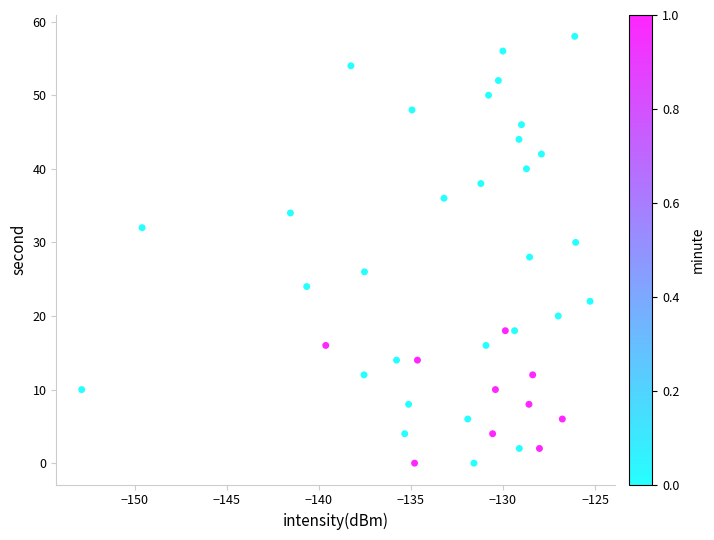

Count the number of points in this scatter plot.

40